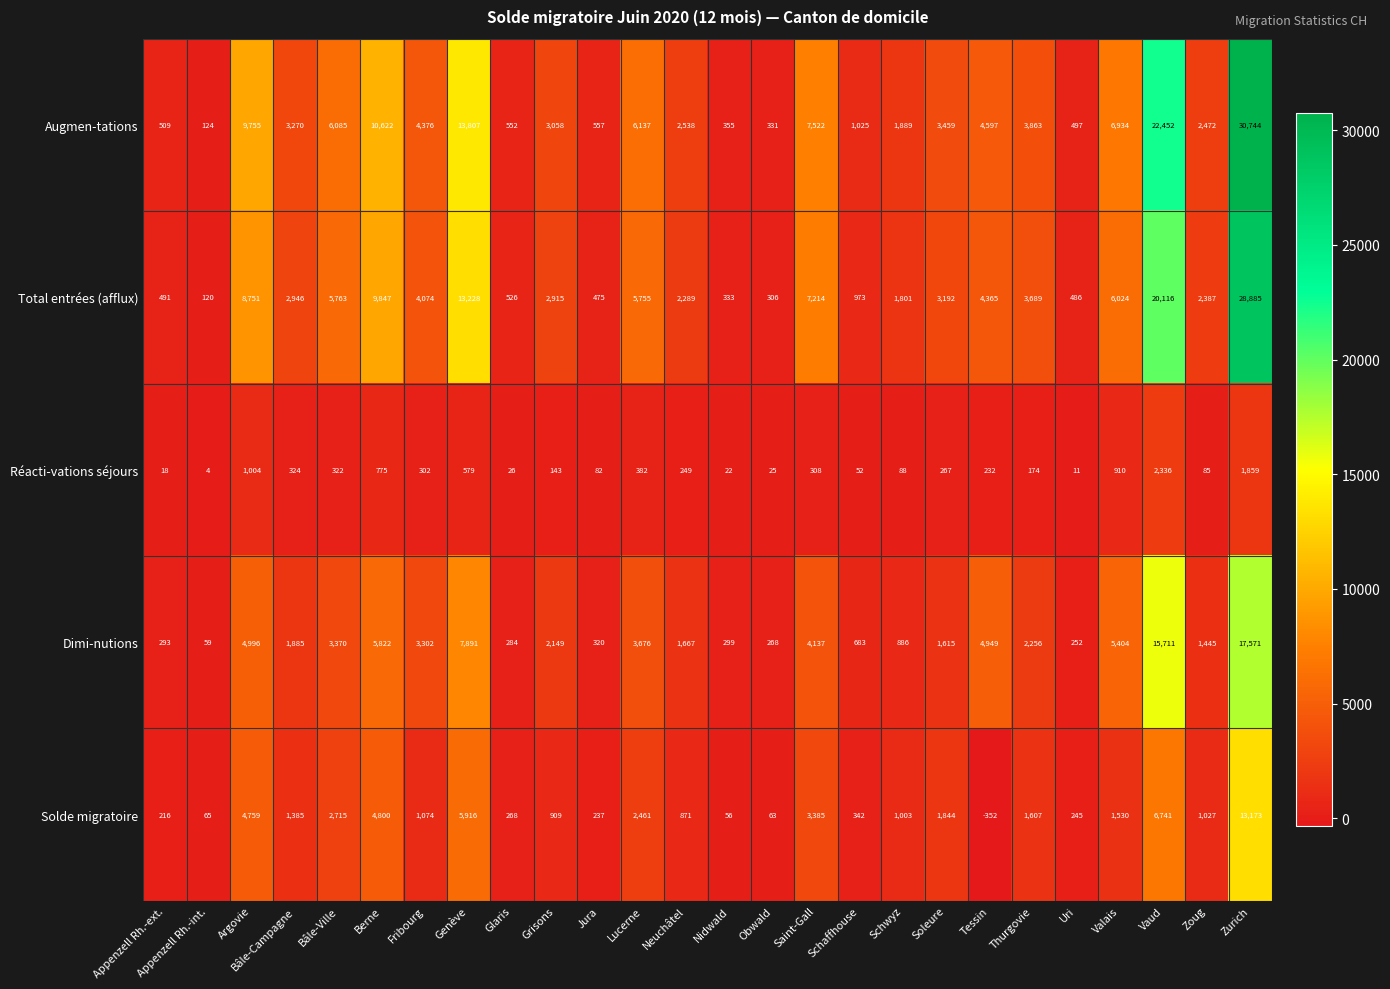

What is the sum of all Dimi-nutions values?

91190